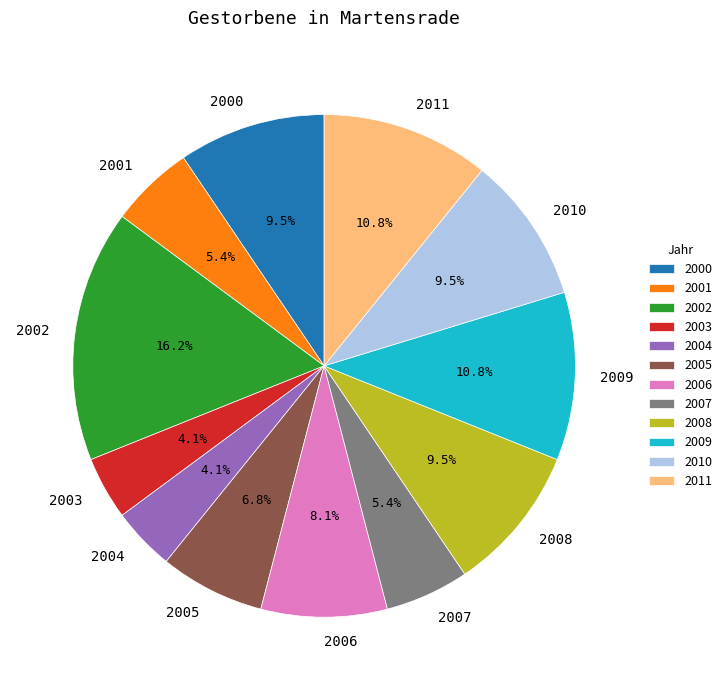

How many slices are in this pie chart?

12